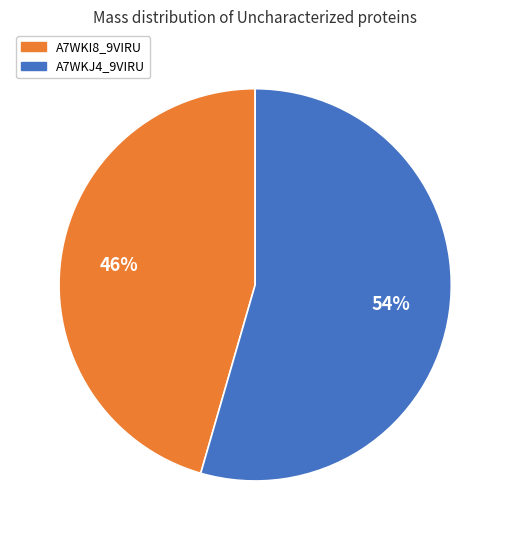

To the nearest percent, what is the combined percentage of A7WKI8_9VIRU and A7WKJ4_9VIRU?

100%